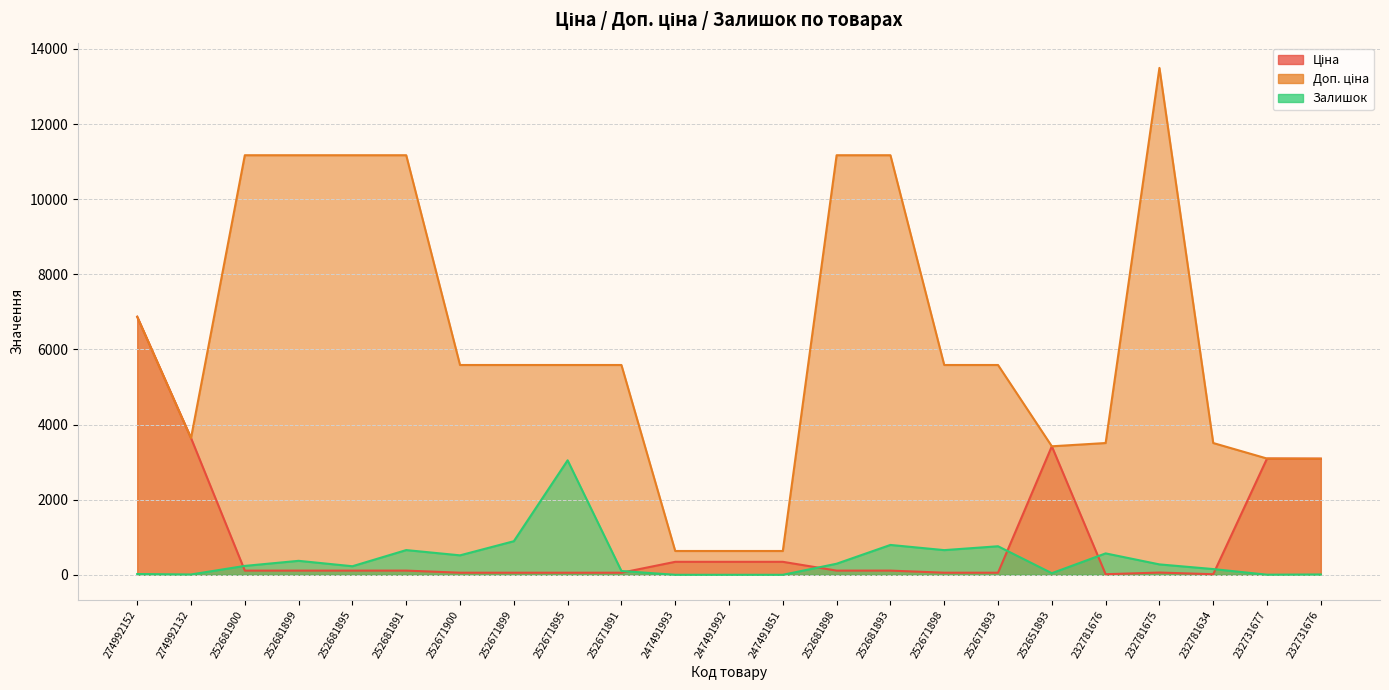

Between 232731676 and 252681898, which is larger?

232731676